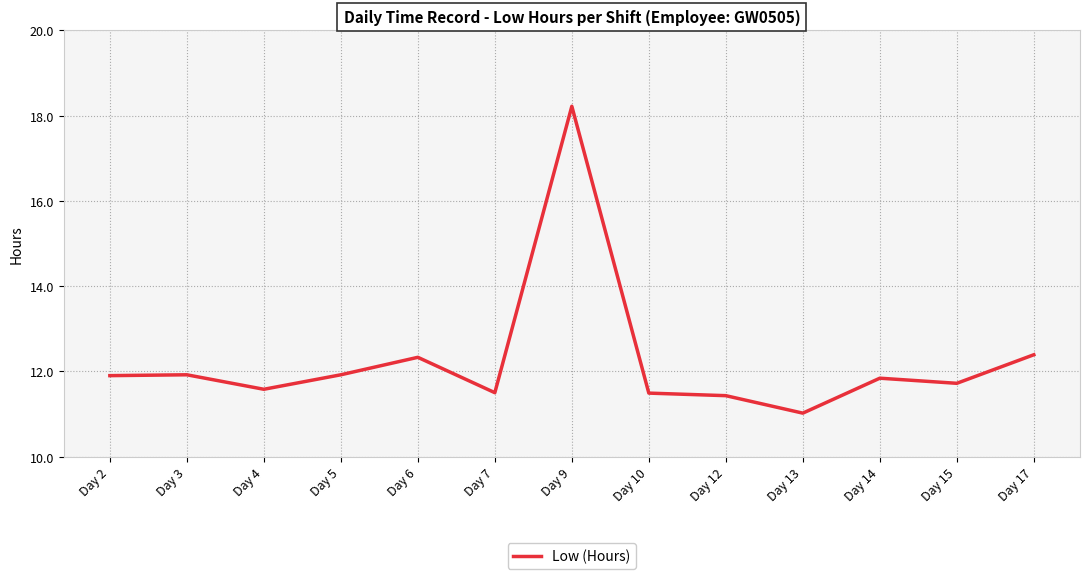

What is the difference between the values at Day 4 and Day 14?

0.3